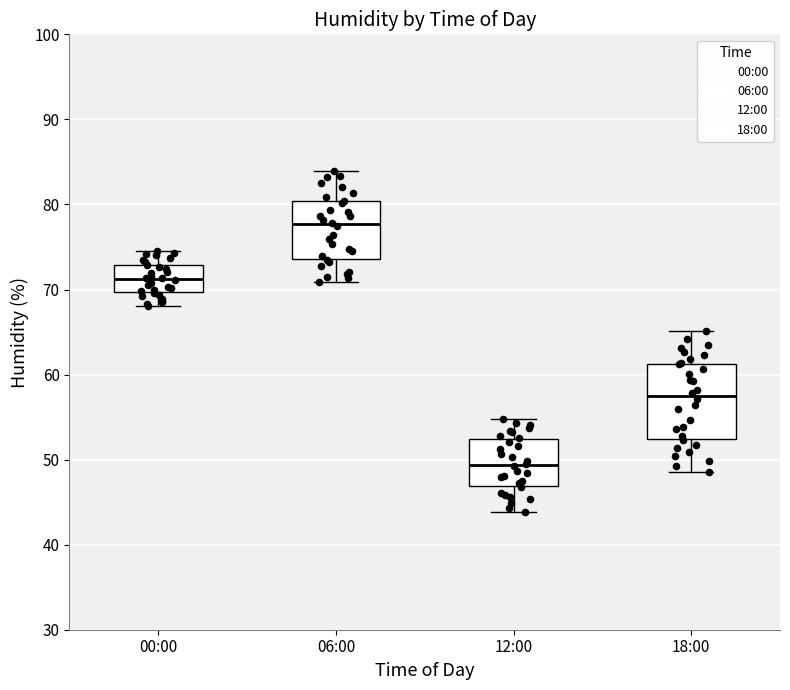

Where is the upper edge of the box for 18:00 on the y-axis? The values are not printed on the chart, so give them approximately, as read against the axis.

61